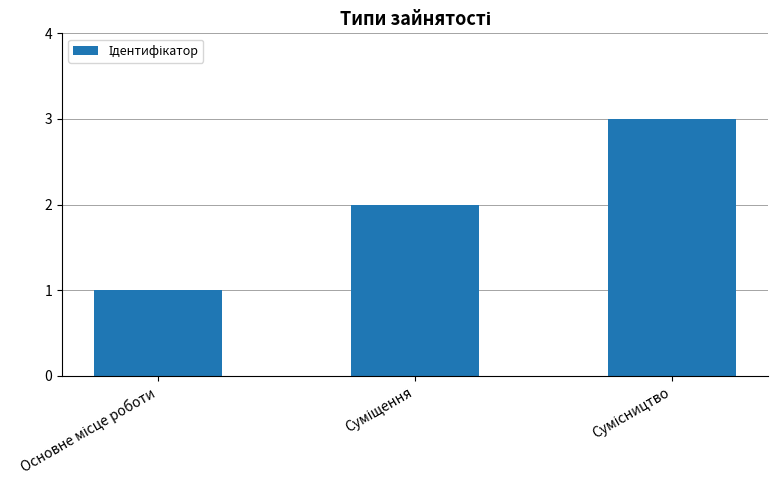

What is the sum of all values?

6